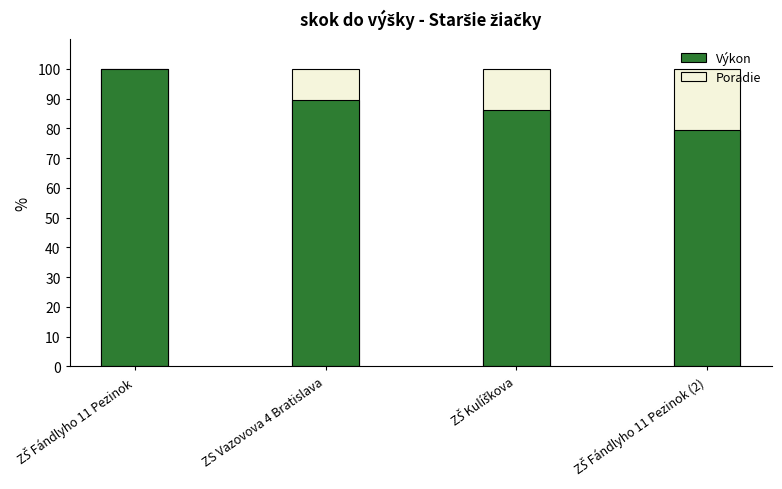

At which label does Výkon (Chloroplast) reach its peak?

ZŠ Fándlyho 11 Pezinok